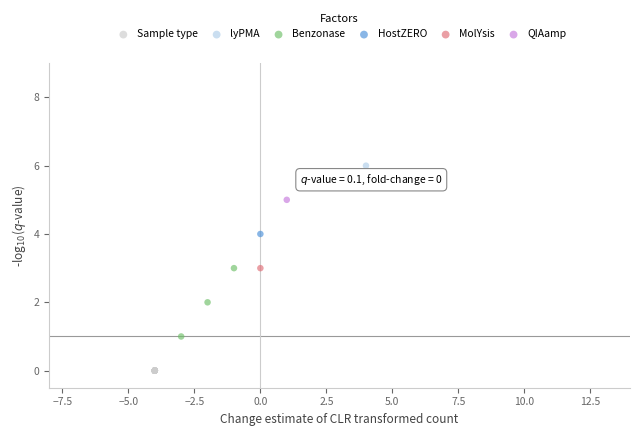

Which series contains the lowest Y value?

Sample type